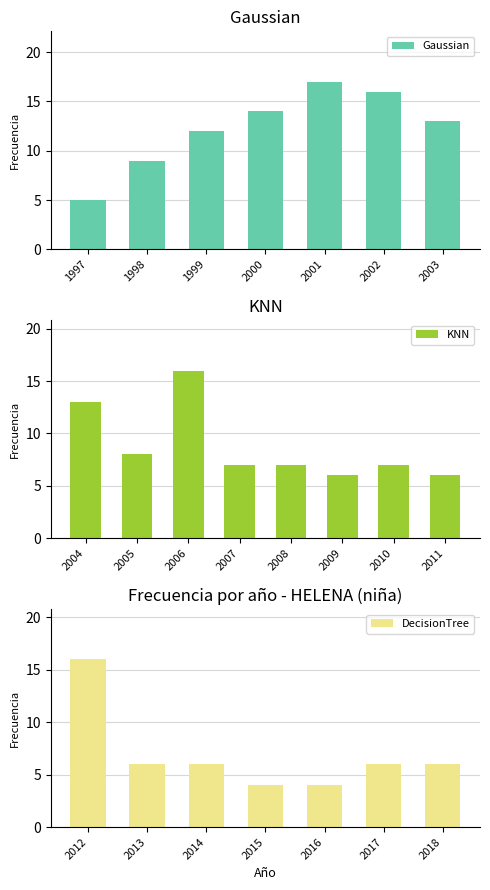

What is the minimum value shown in the chart?

4